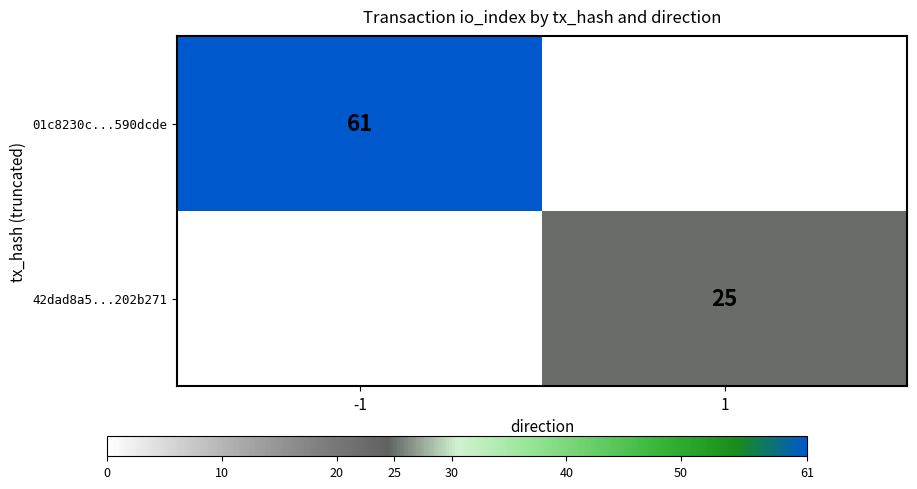

Which category has the lowest value across all series?

1